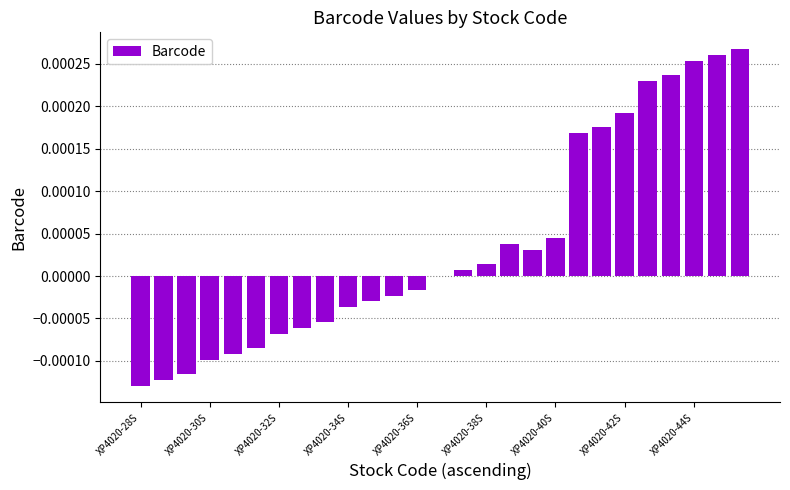

Are the bars horizontal?

No